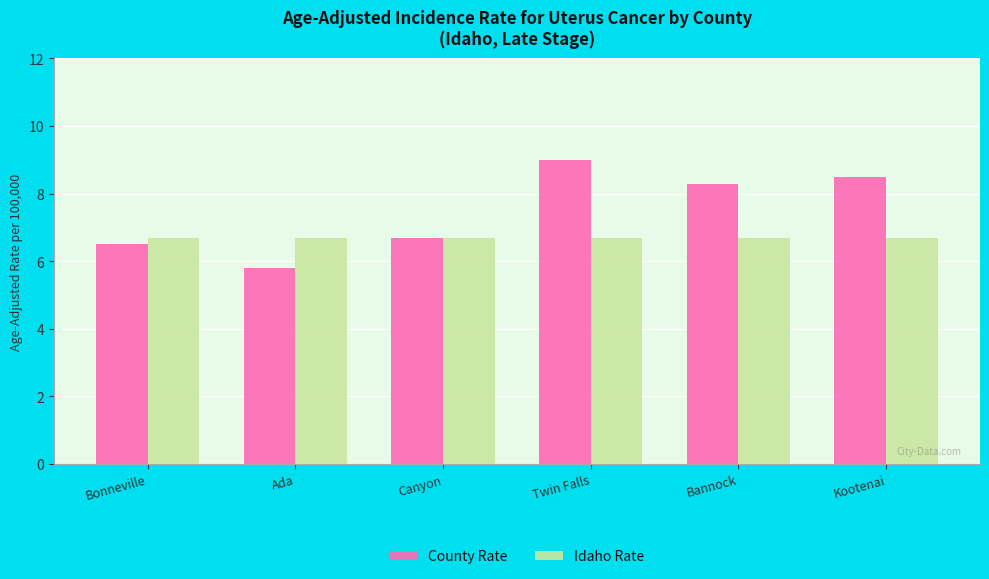

Is it true that County Rate equals 1.5 at Canyon?

False